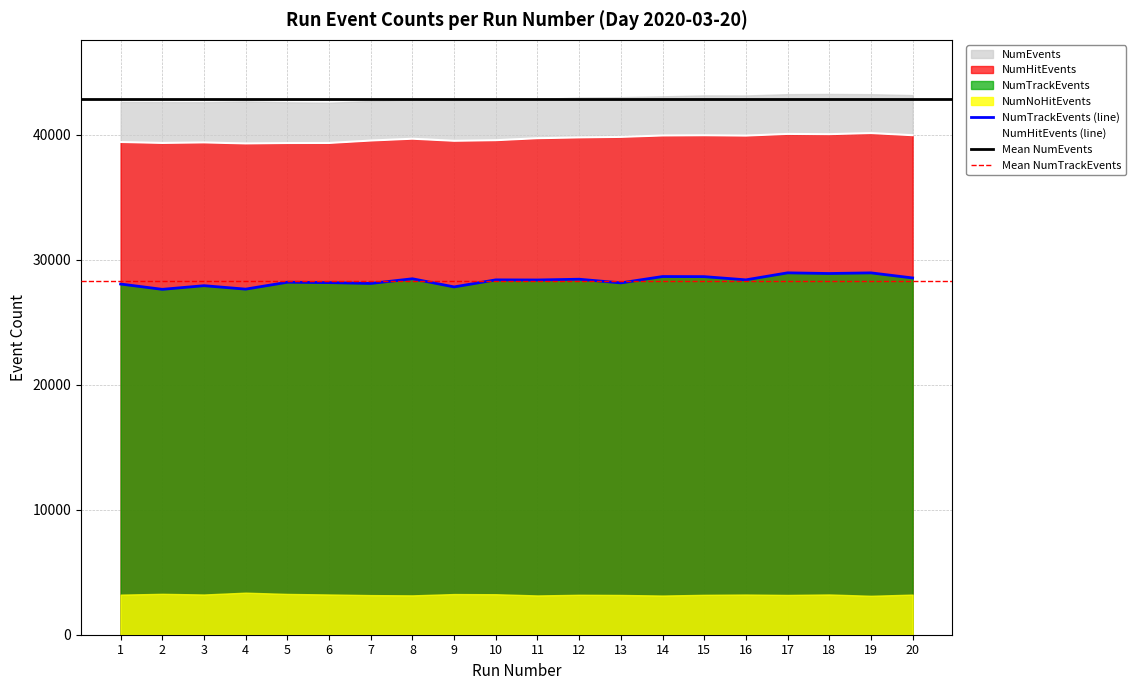

Reading left to right, list all the values displayed in this chart.

NumTrackEvents: 28067	27641	27934	27658	28211	28180	28113	28487	27836	28399	28390	28451	28158	28666	28658	28401	28962	28908	28960	28553
NumHitEvents: 39432	39357	39398	39316	39349	39355	39549	39695	39528	39576	39735	39799	39841	39953	39971	39944	40080	40060	40146	39977